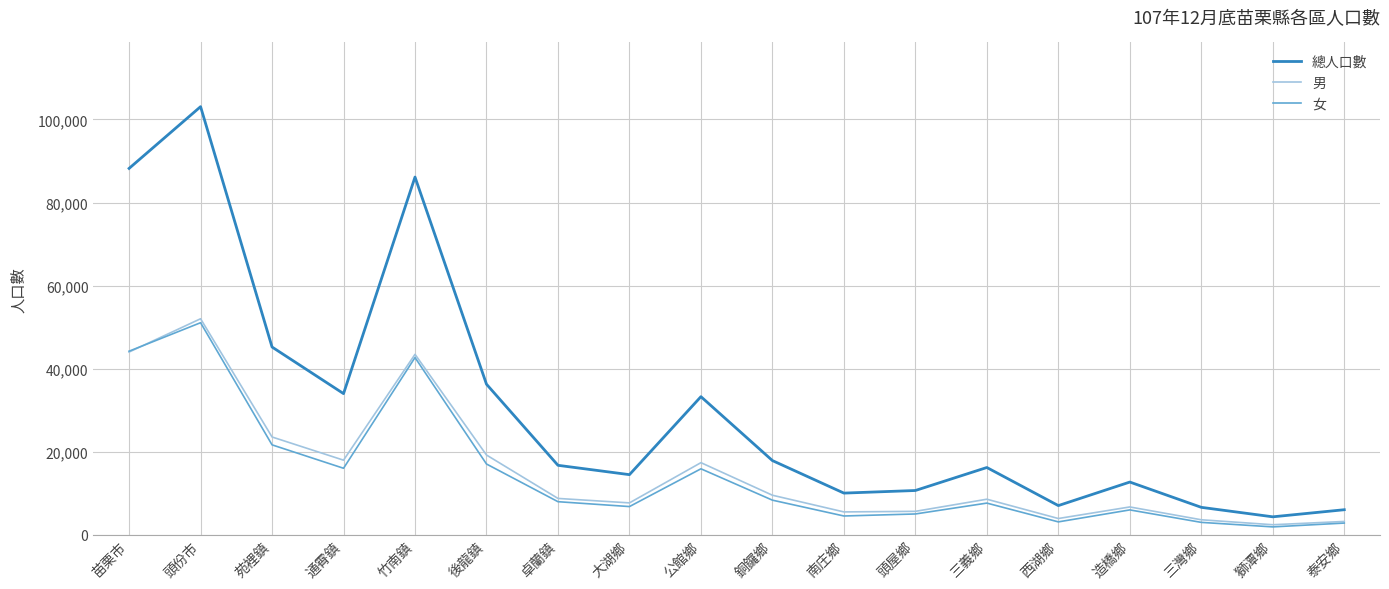

True or false: 總人口數 has a value of 32008 at 銅鑼鄉.

False